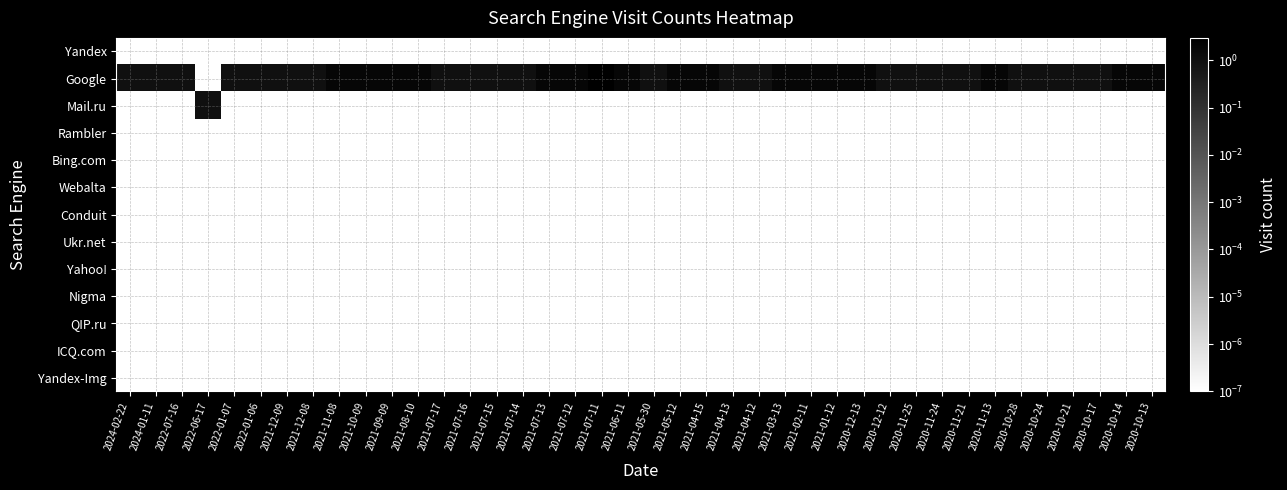

At how many categories does at least one series exceed 2?

17